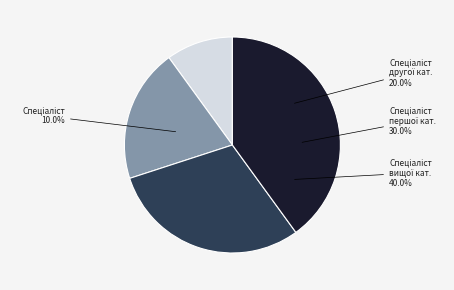

Does Спеціаліст першої категорії represent more than half of the total?

No